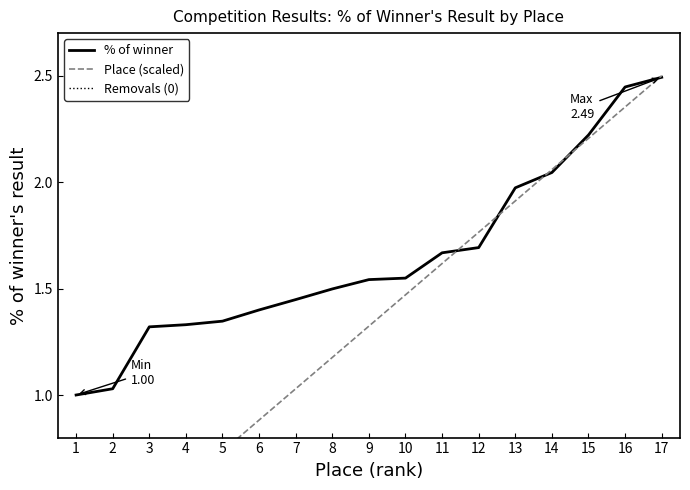

What is the average value of the Place (scaled) series?

1.3